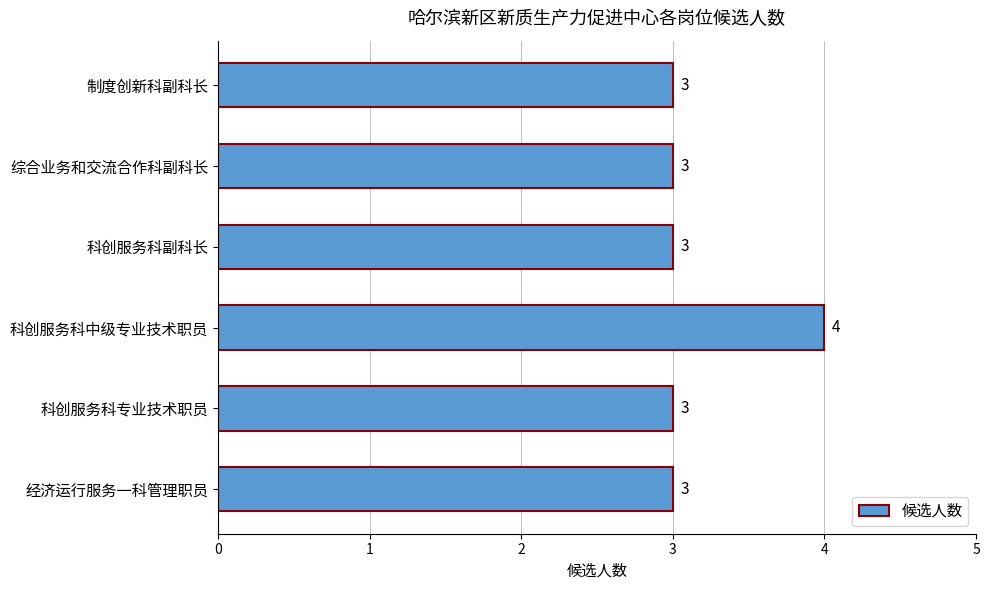

Approximately how many times larger is the value at 制度创新科副科长 compared to 科创服务科副科长?

1.0